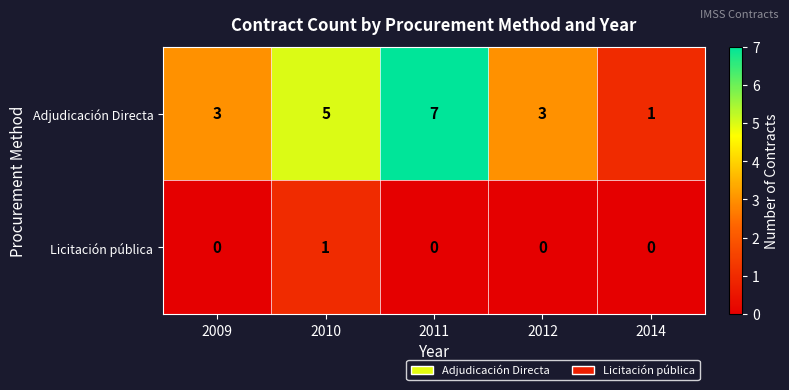

How many data points in Adjudicación Directa are less than 3?

1